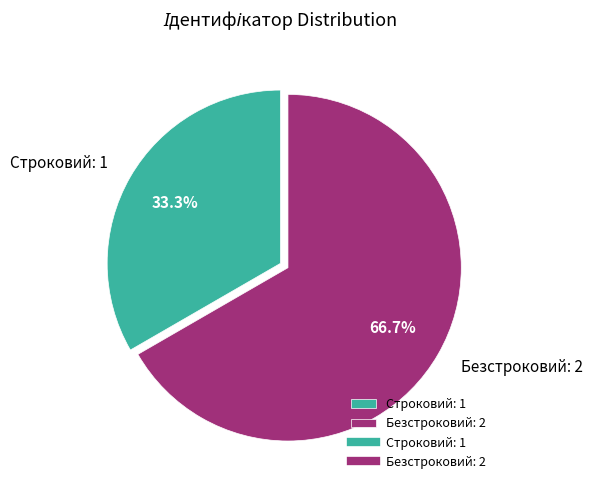

Is it true that Безстроковий is 53% of the pie?

False